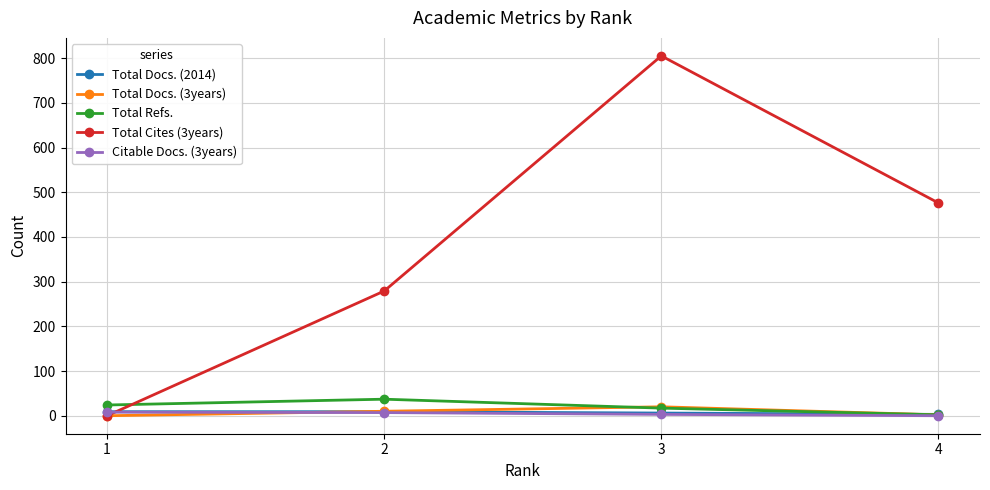

What is the value of the Total Refs. point at the 1st from the left?

24